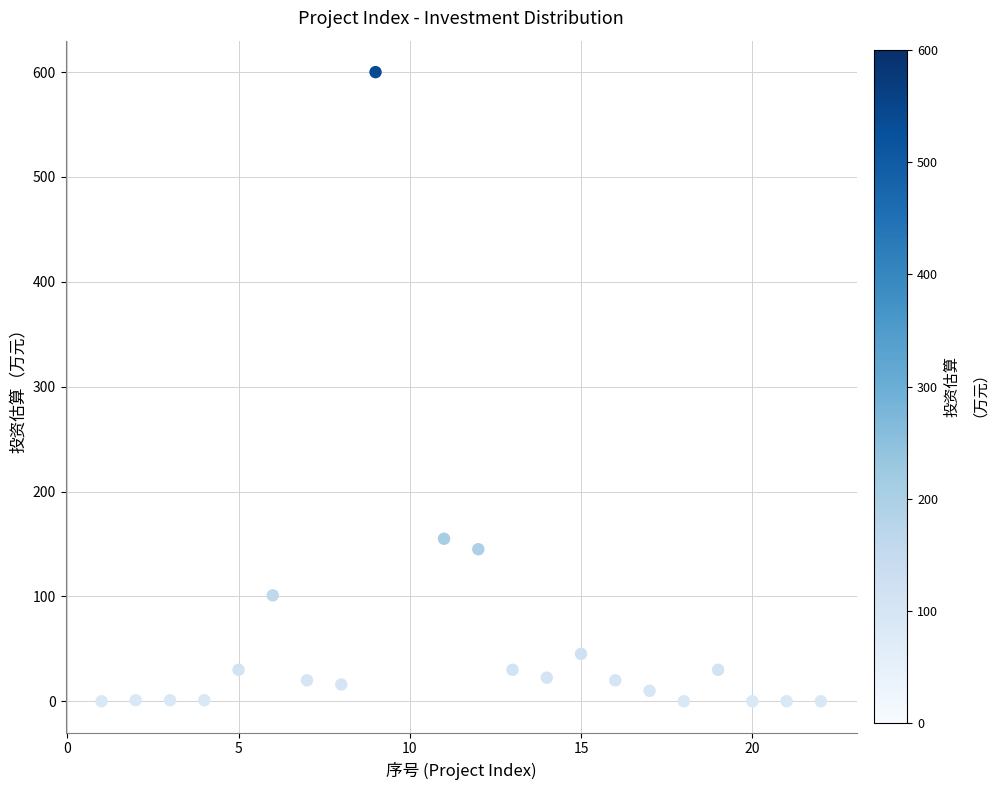

What Y value in the scatter plot is closest to 300?

155.0